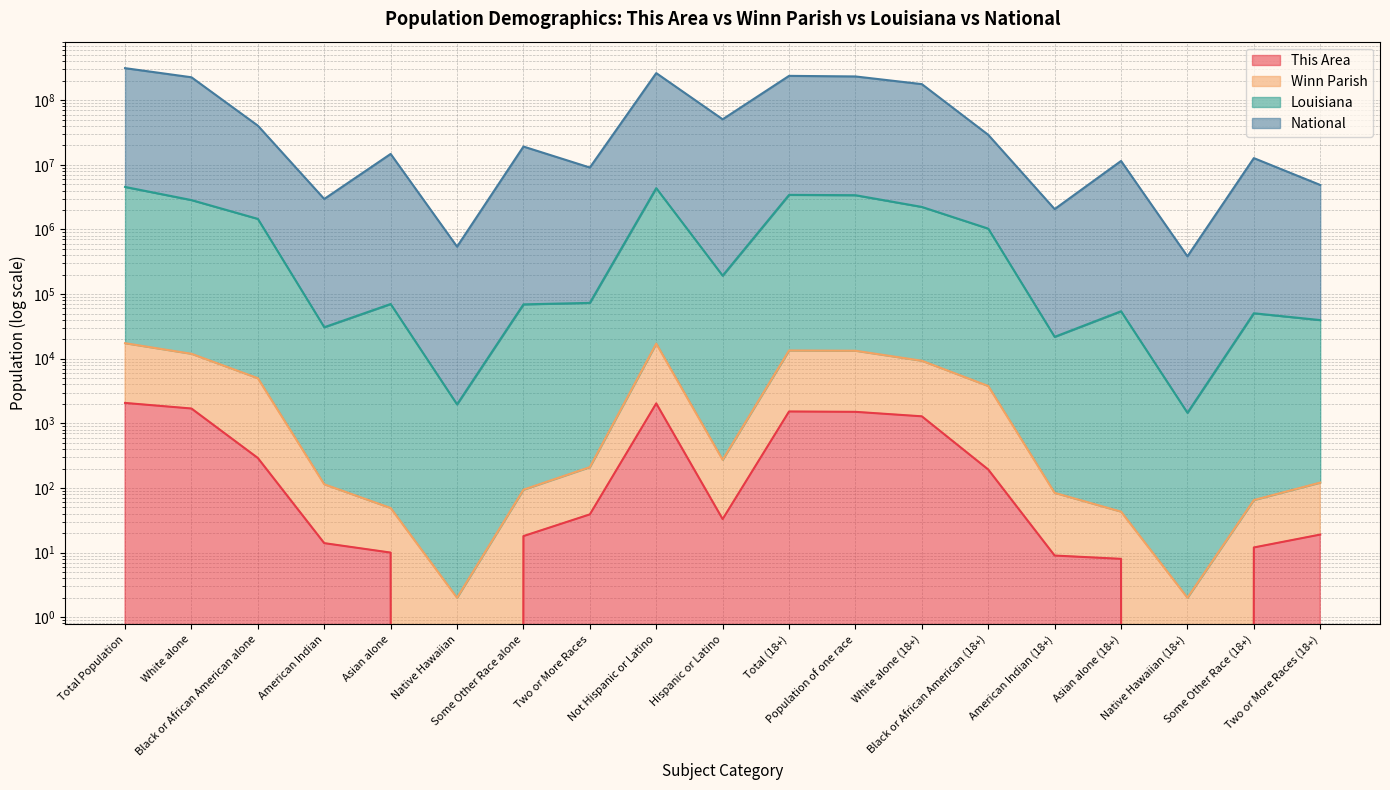

How many lines are shown in the chart?

4